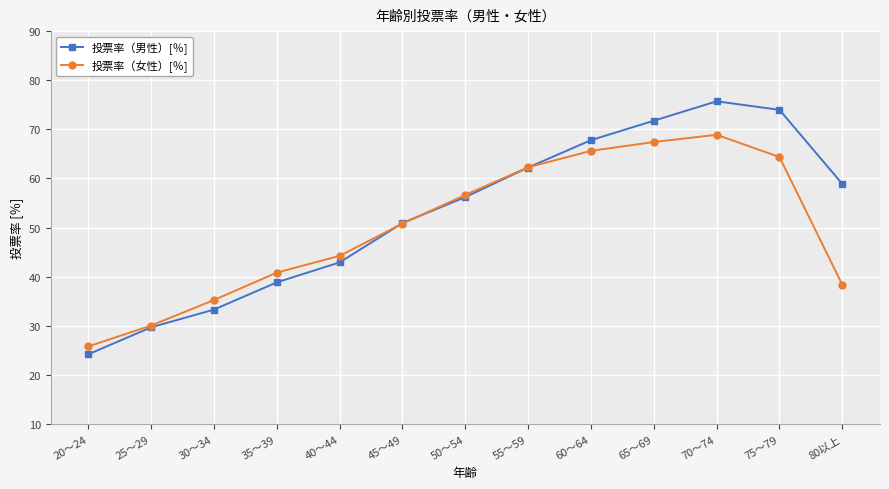

What is the label of the 5th point from the right?

60～64